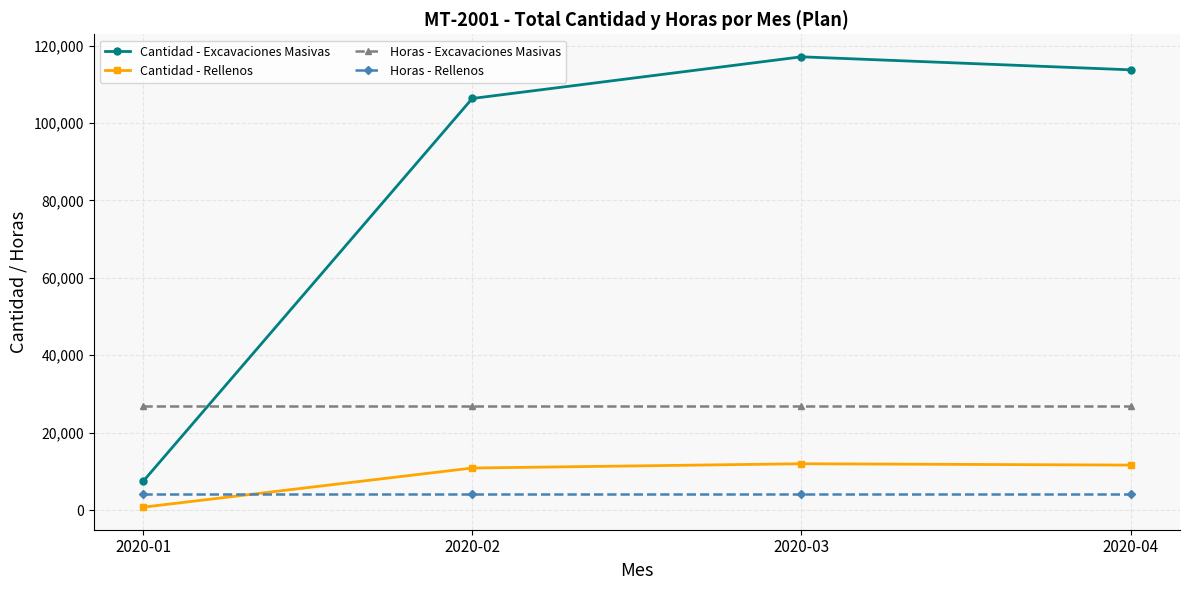

The Cantidad - Excavaciones Masivas series shows 113743.6 at 2020-04. True or false?

True